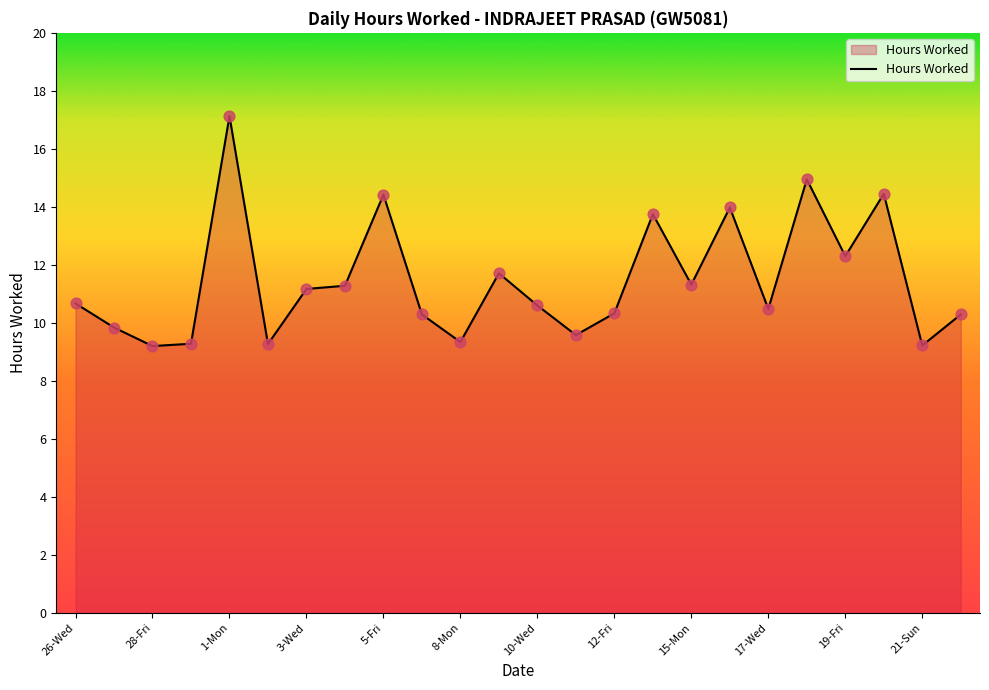

What is the maximum value shown in the chart?

17.1